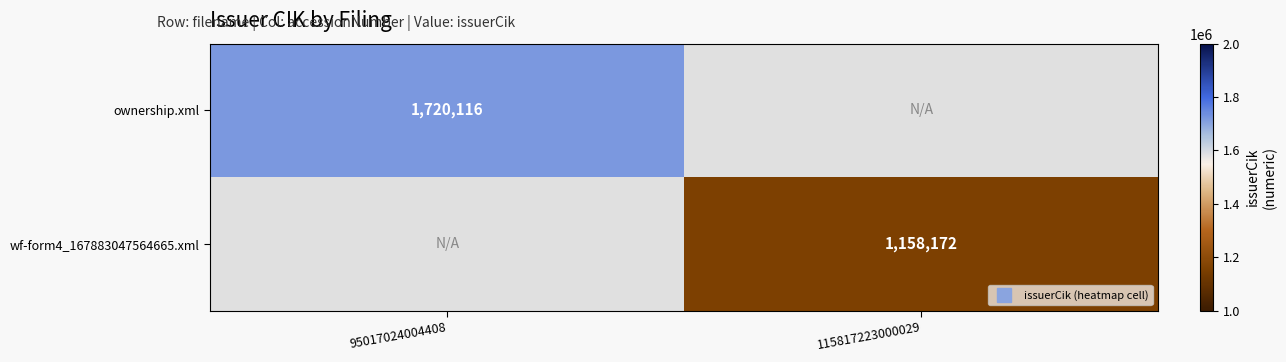

List the series in order of their peak value, highest first.

ownership.xml, wf-form4_167883047564665.xml